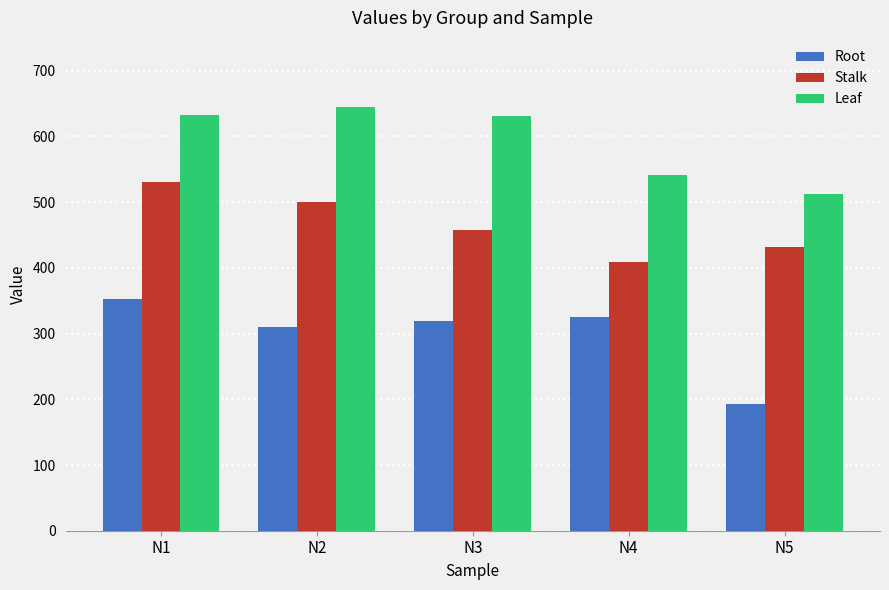

Which series has the widest spread of values?

Root